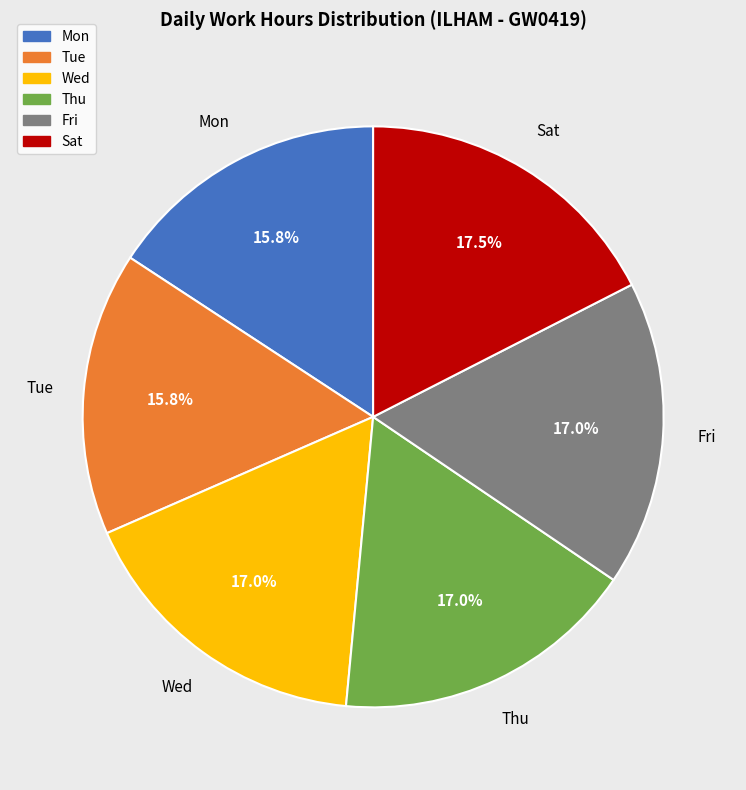

Approximately how many times larger is the value at Tue compared to Wed?

1.0